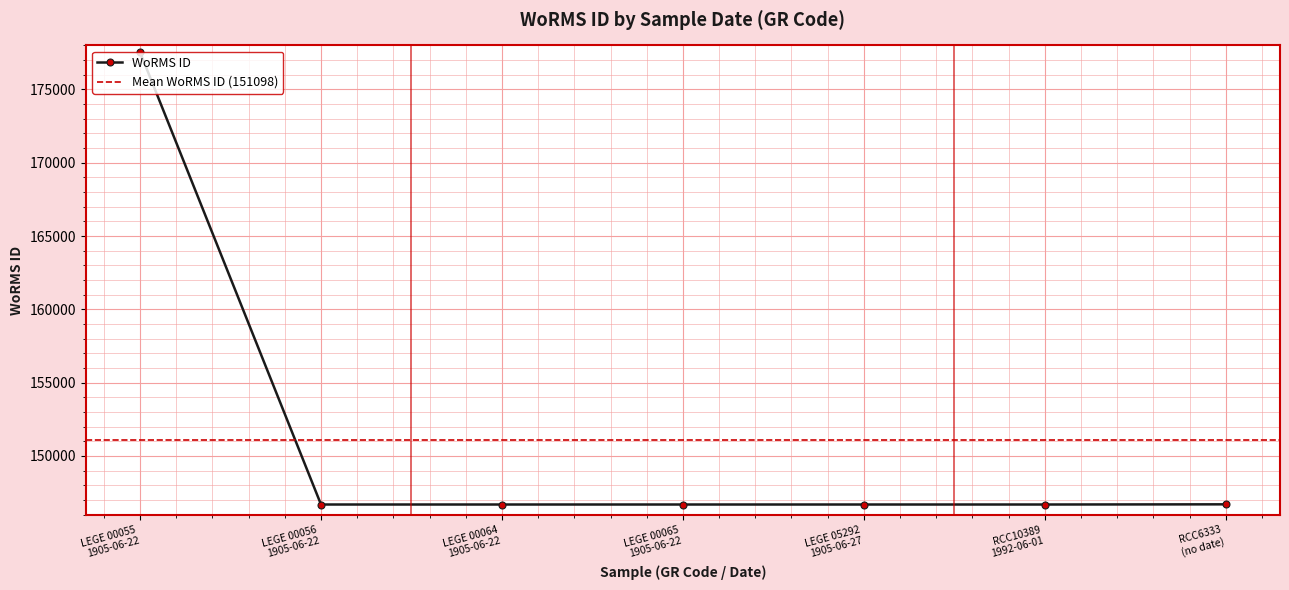

What is the label of the 6th point from the left?

RCC10389
1992-06-01